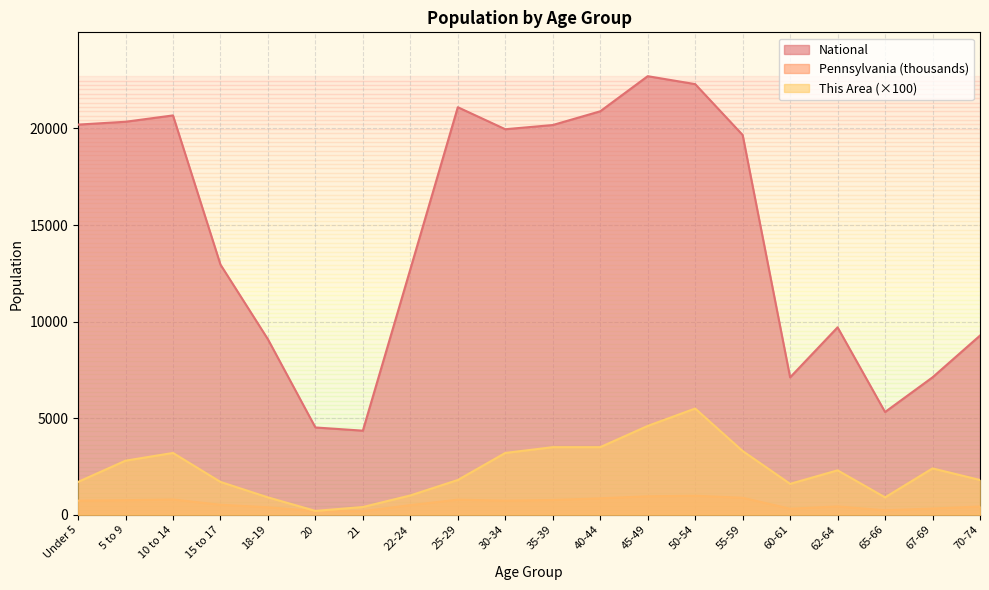

True or false: National has more than 2 points higher than both neighbors.

True